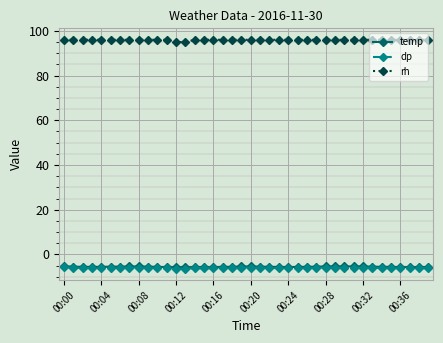

What is the value of the rh point at the 12th from the left?

96.0